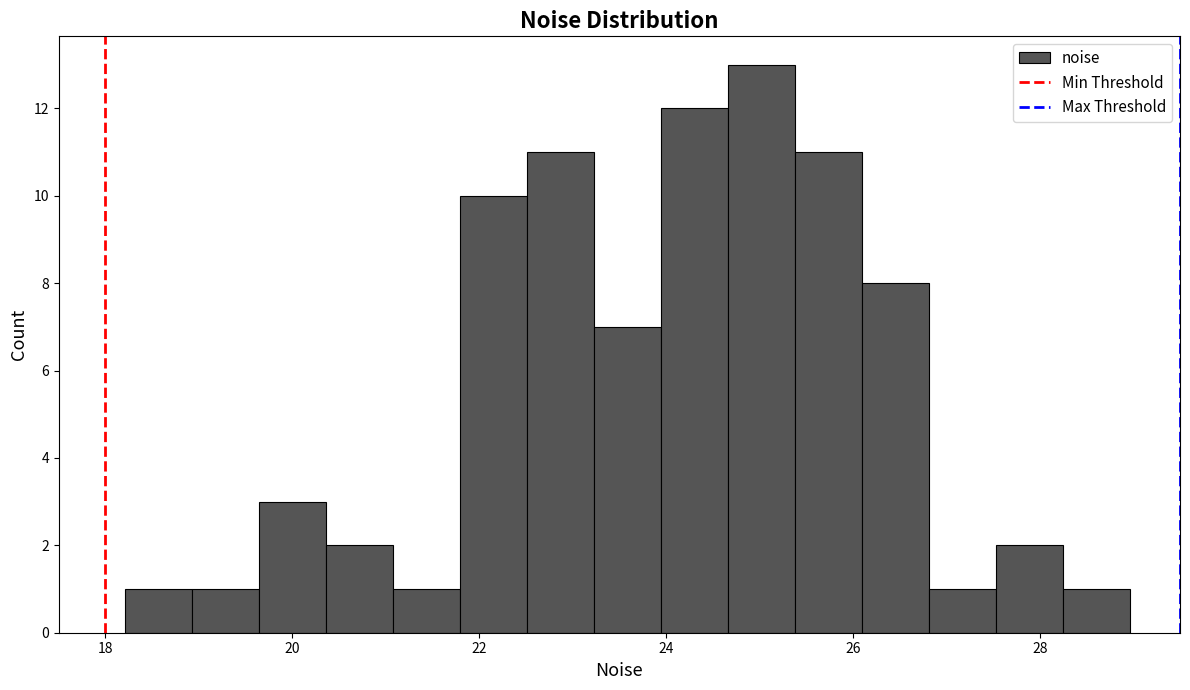

Read against the x-axis, roughly where is the centre of the tallest bar?

25.0